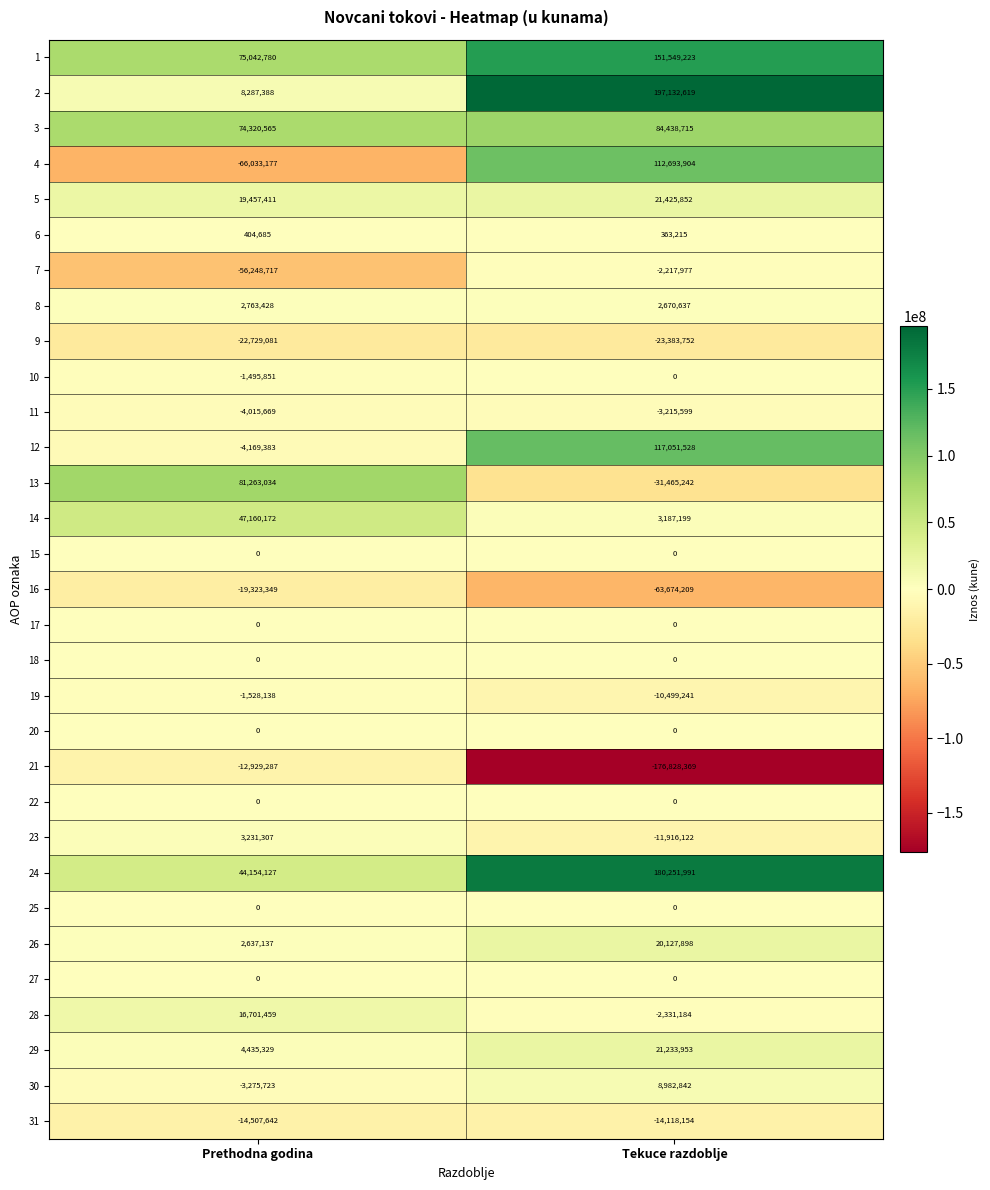

True or false: 6 has a value of 363215 at Tekuce razdoblje.

True